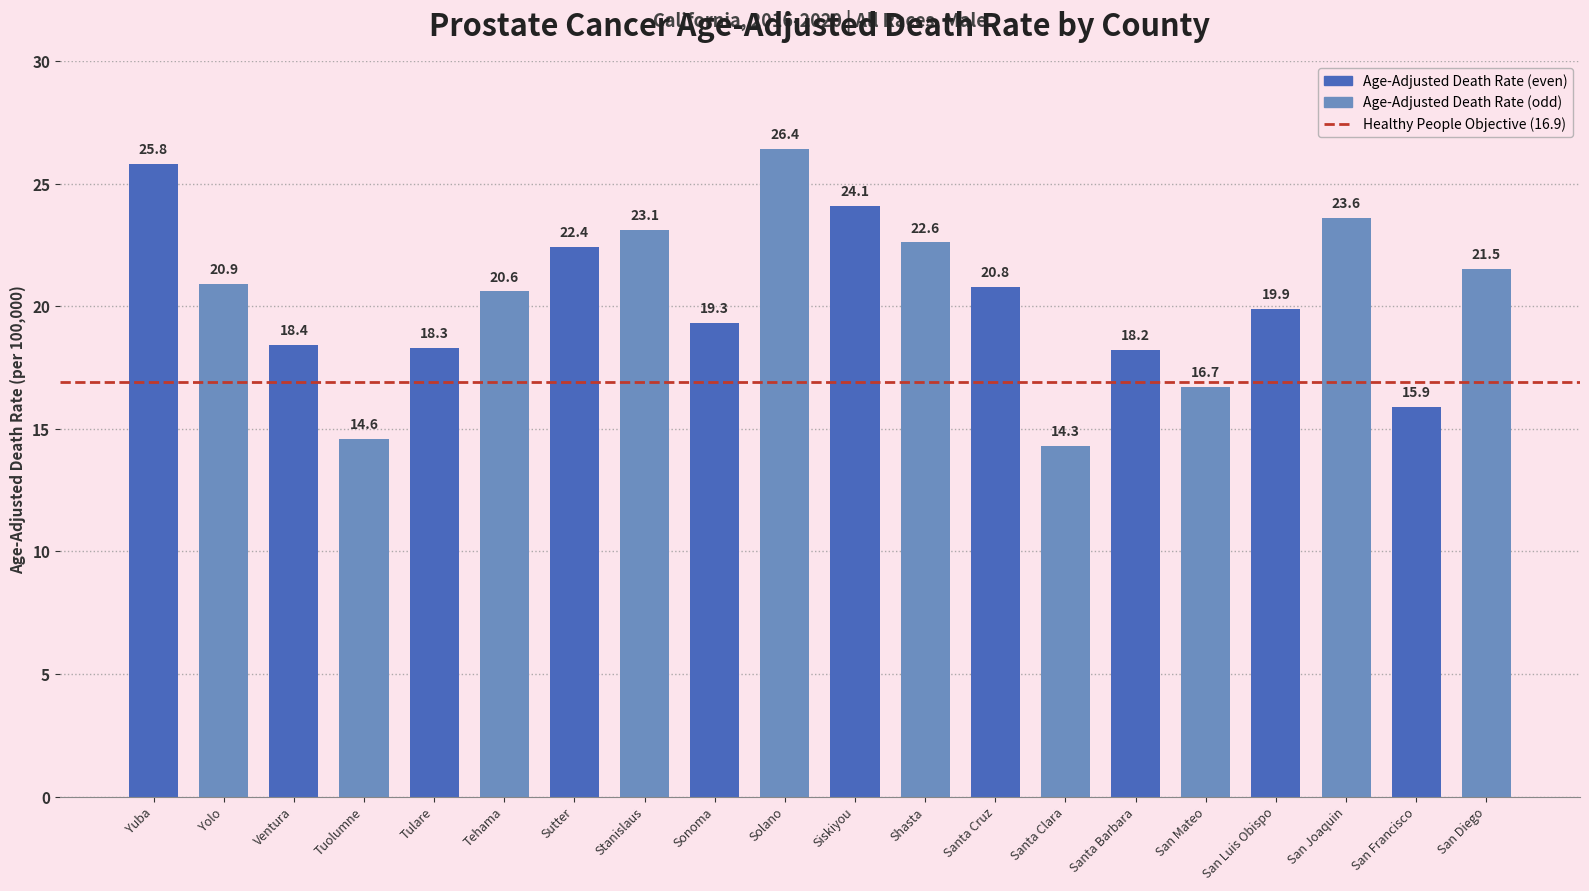

What is the label of the 13th bar from the left?

Santa Cruz